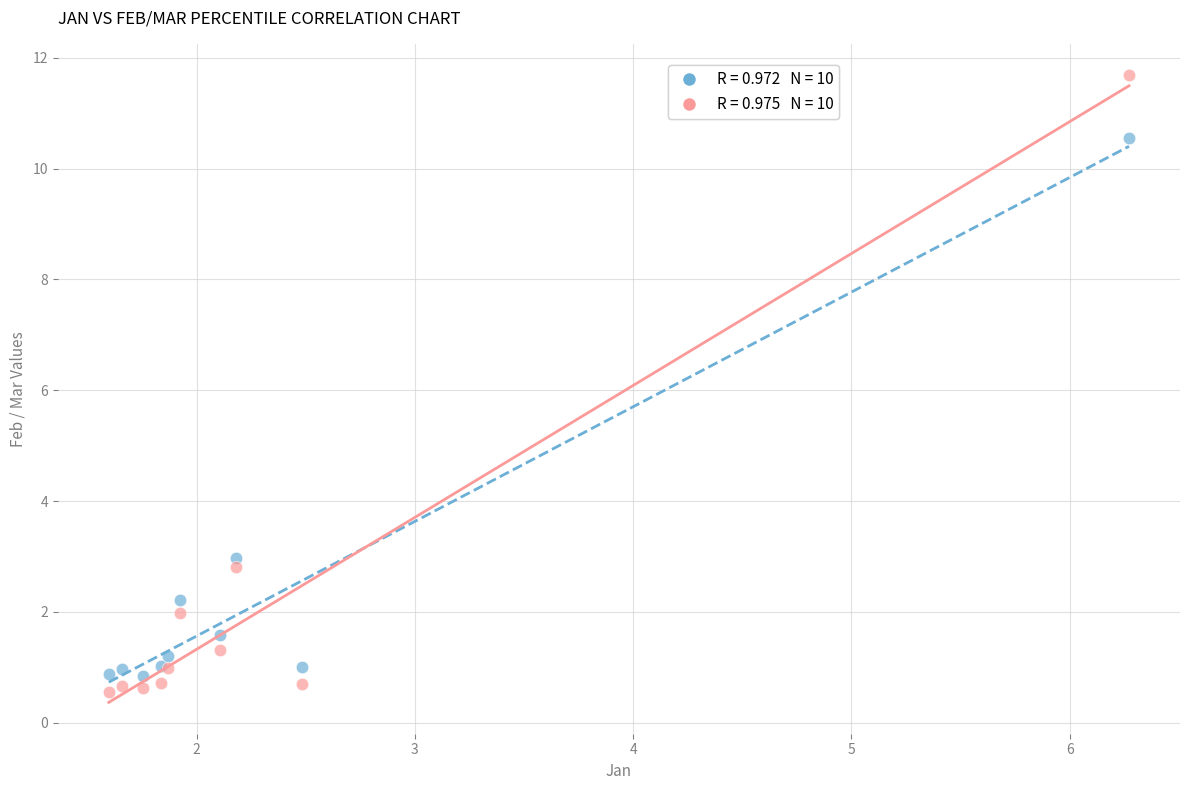

Across all series, what Y value is closest to 6?

3.0